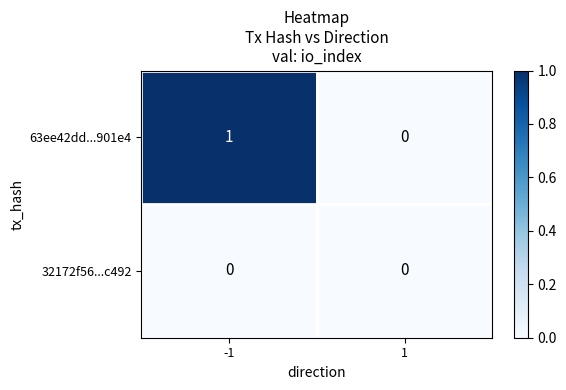

Which series has the largest total across all categories?

63ee42dd...901e4